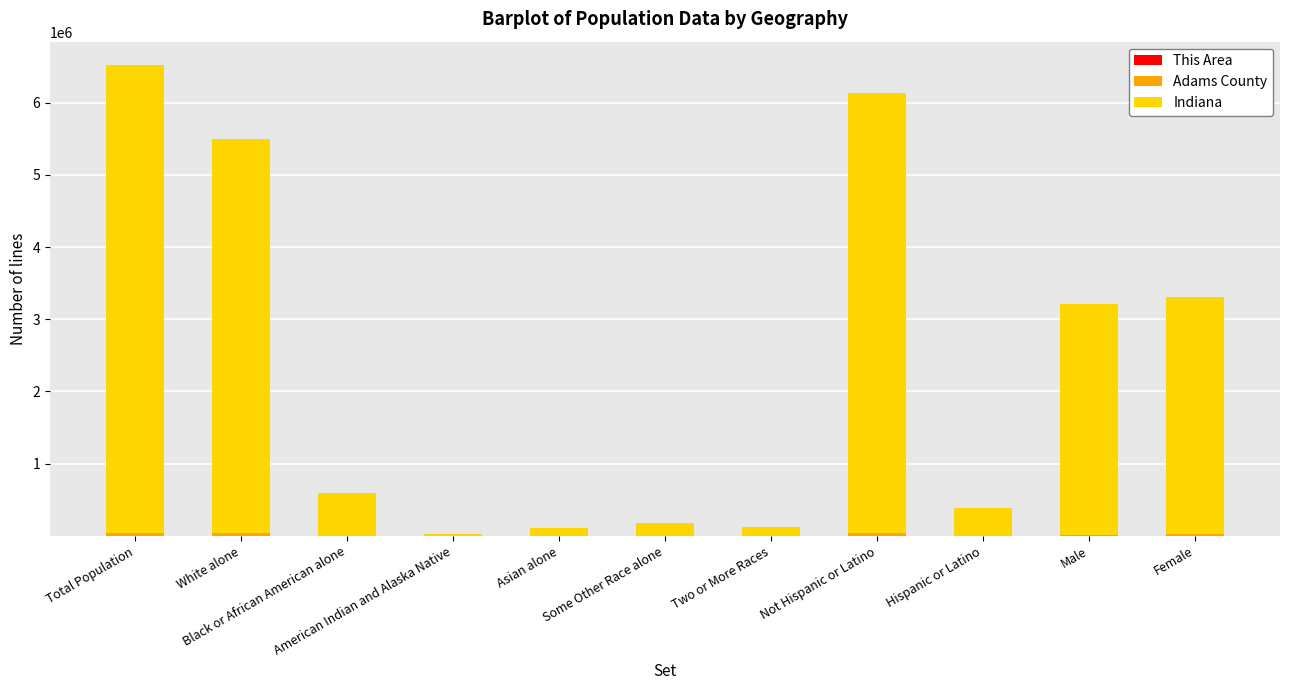

What is the value of the This Area bar at the 11th from the left?

424